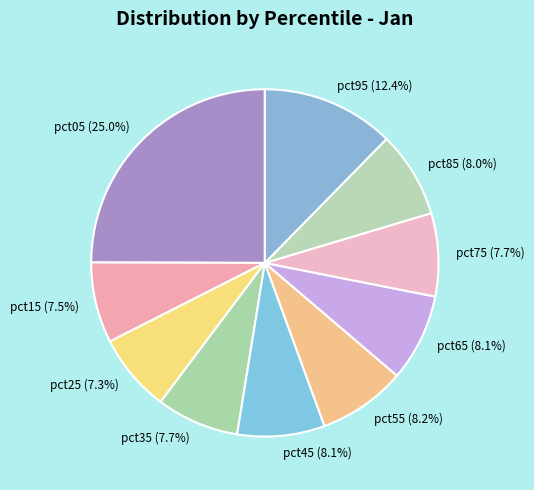

Approximately how many times larger is the value at pct55 compared to pct05?

0.3